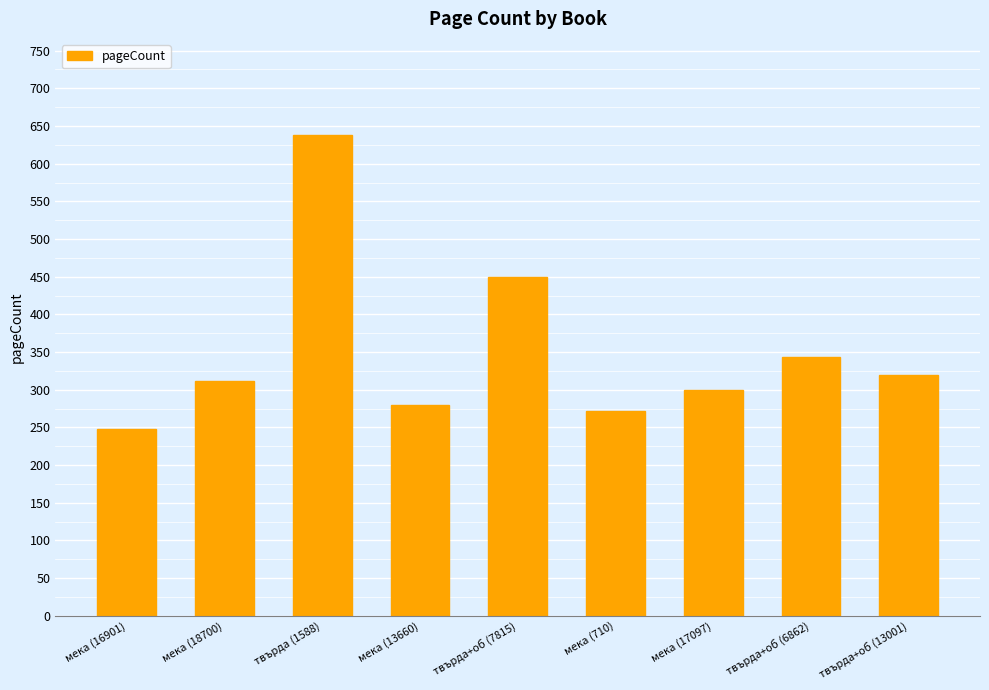

What is the label of the 7th bar from the right?

твърда (1588)